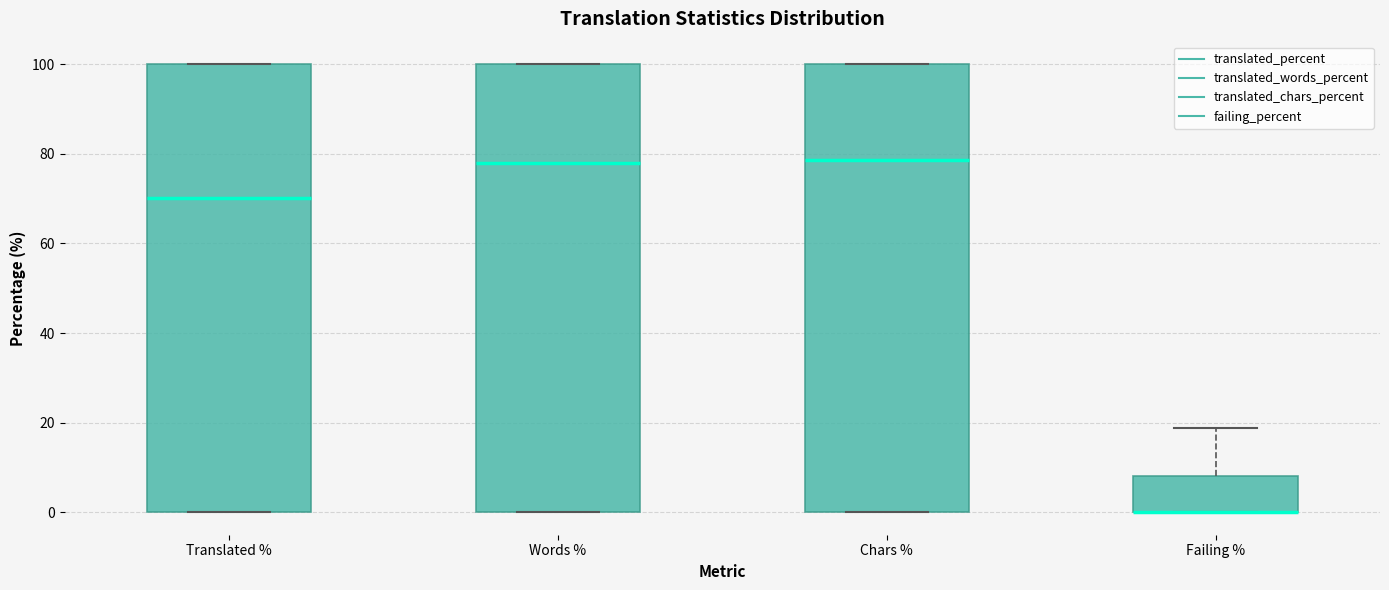

Where does the median line of the box for Chars % sit on the y-axis? The values are not printed on the chart, so give them approximately, as read against the axis.

78